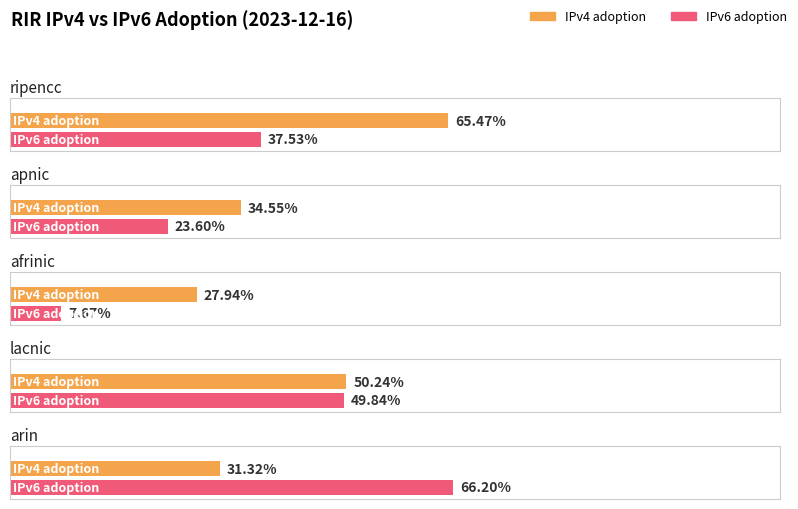

What is the maximum value shown in the chart?

0.7